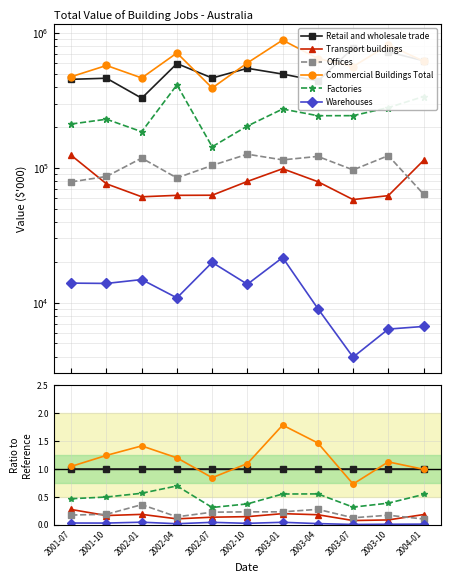

What is the difference between the second highest and minimum values in the Transport buildings series?

0.1